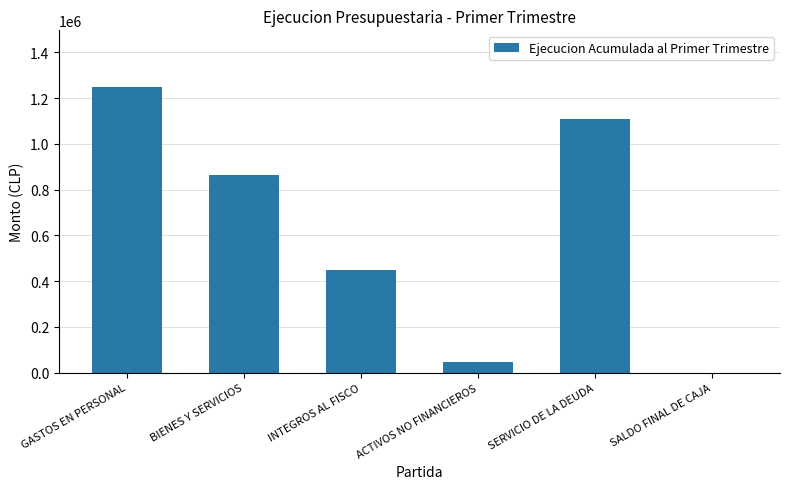

Is it true that the value at BIENES Y SERVICIOS is 865217?

True